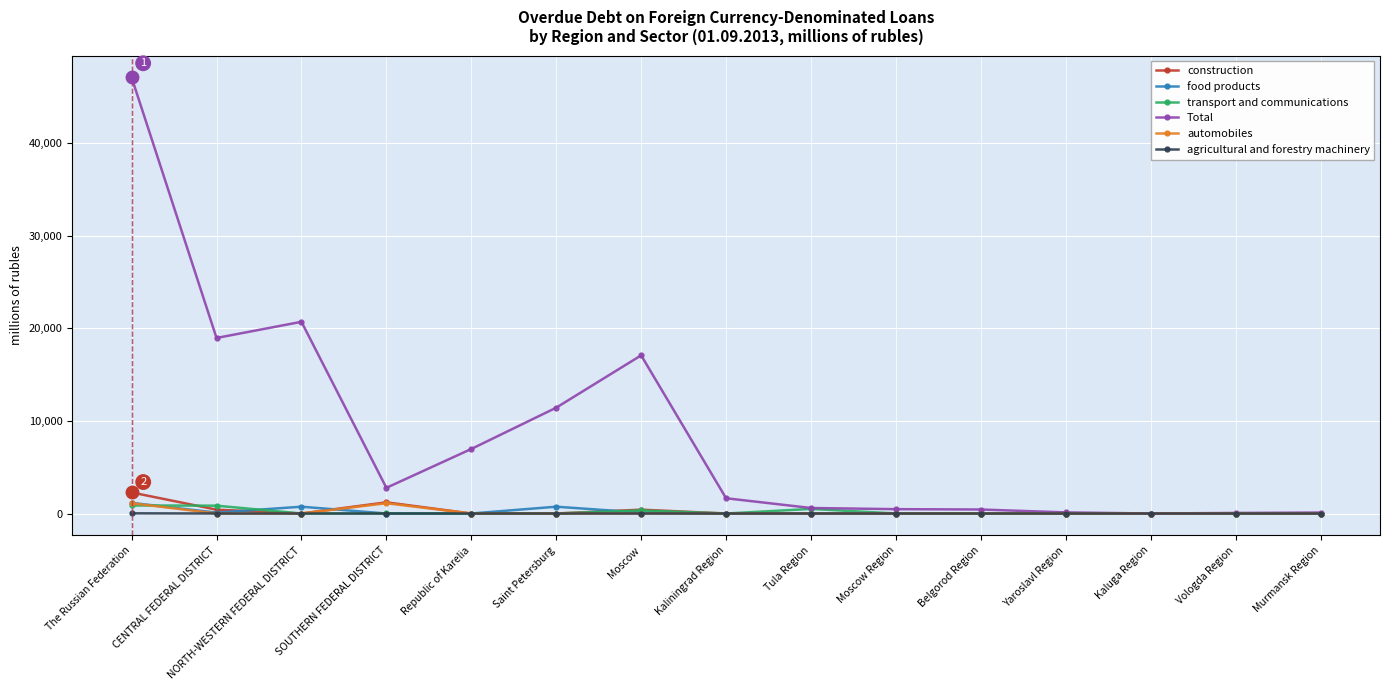

What is the difference between the maximum and minimum values in the food products series?

1147